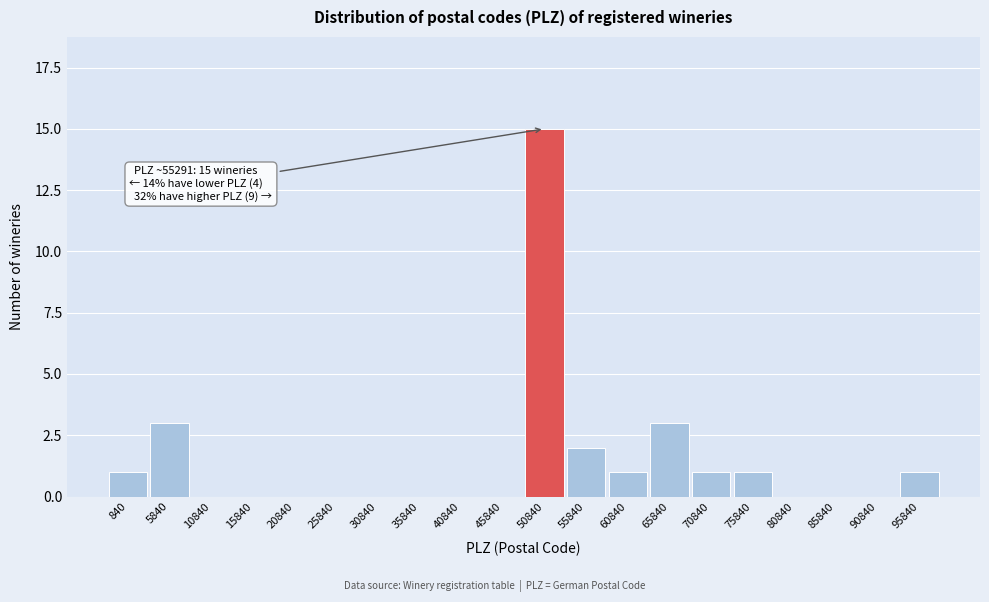

Reading right to left, extract all data points from this chart.

95840=1	90840=0	85840=0	80840=0	75840=1	70840=1	65840=3	60840=1	55840=2	50840=15	45840=0	40840=0	35840=0	30840=0	25840=0	20840=0	15840=0	10840=0	5840=3	840=1